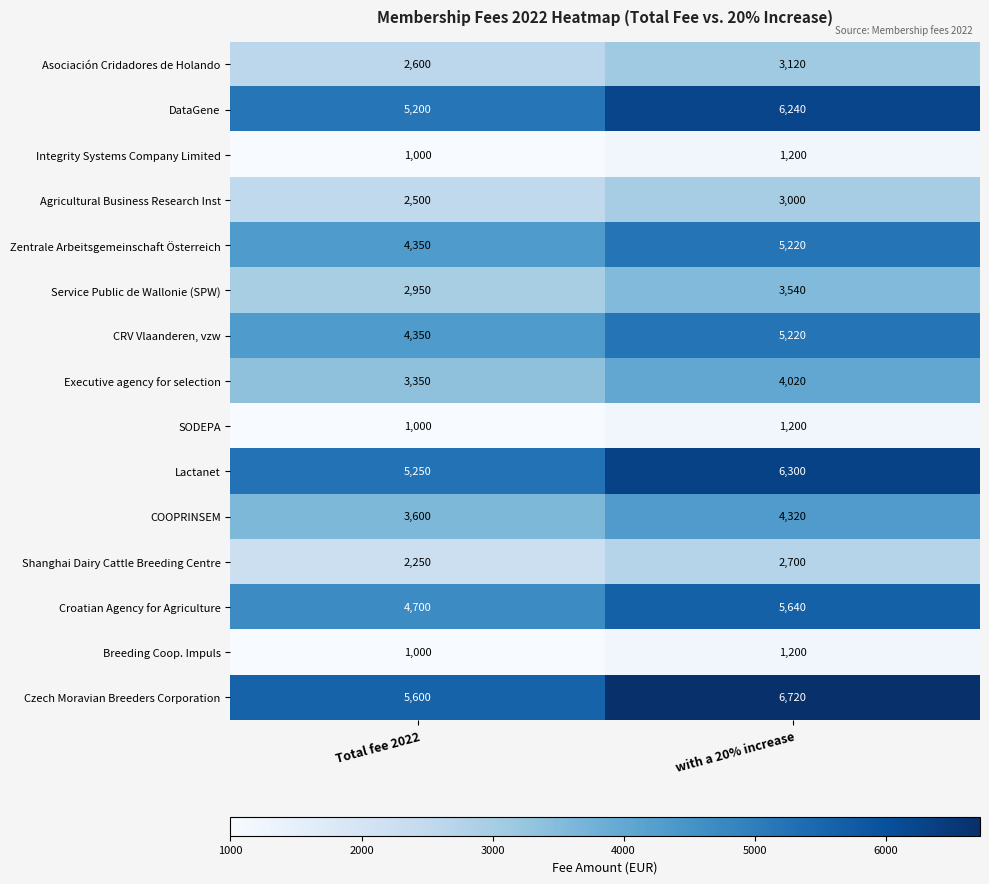

How many data points does each series have?

2